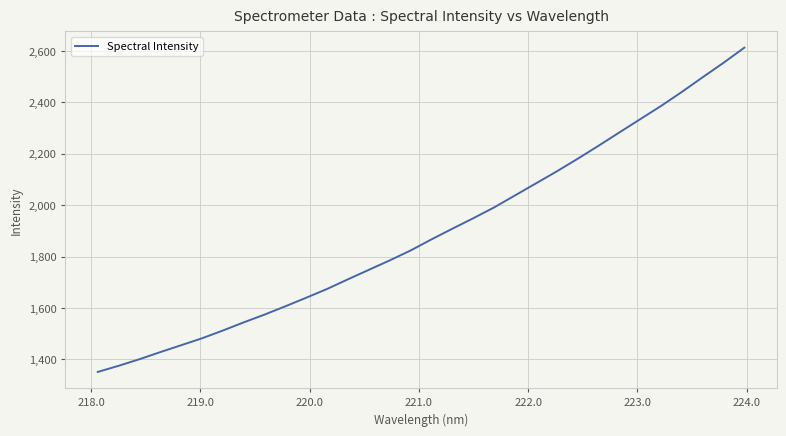

What is the greatest value displayed?

2612.8